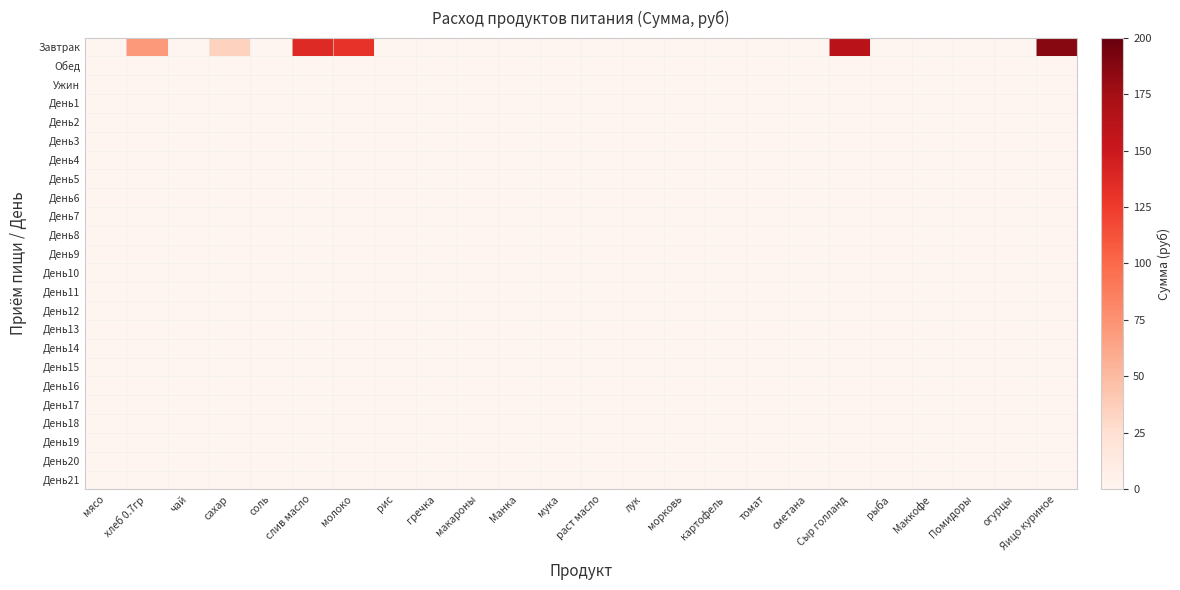

What is the total value across all series at хлеб 0.7гр?

70.9